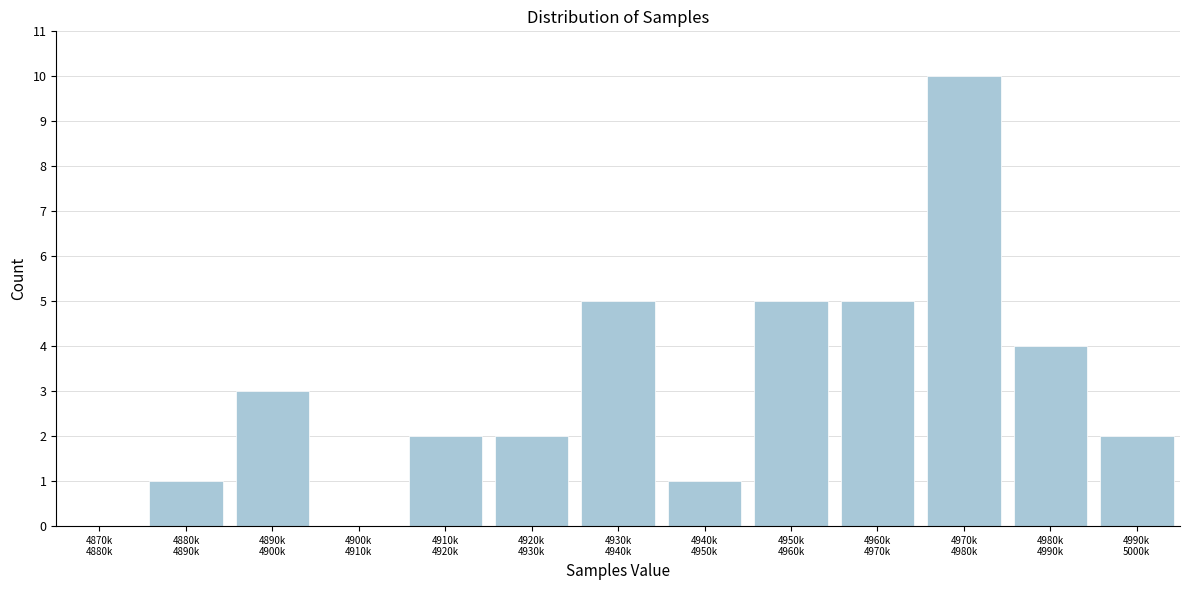

What is the sum of all values?

40